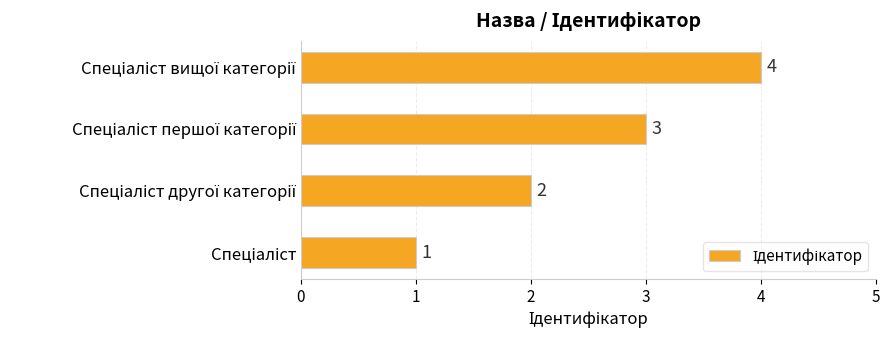

How many values are between 2 and 4?

3